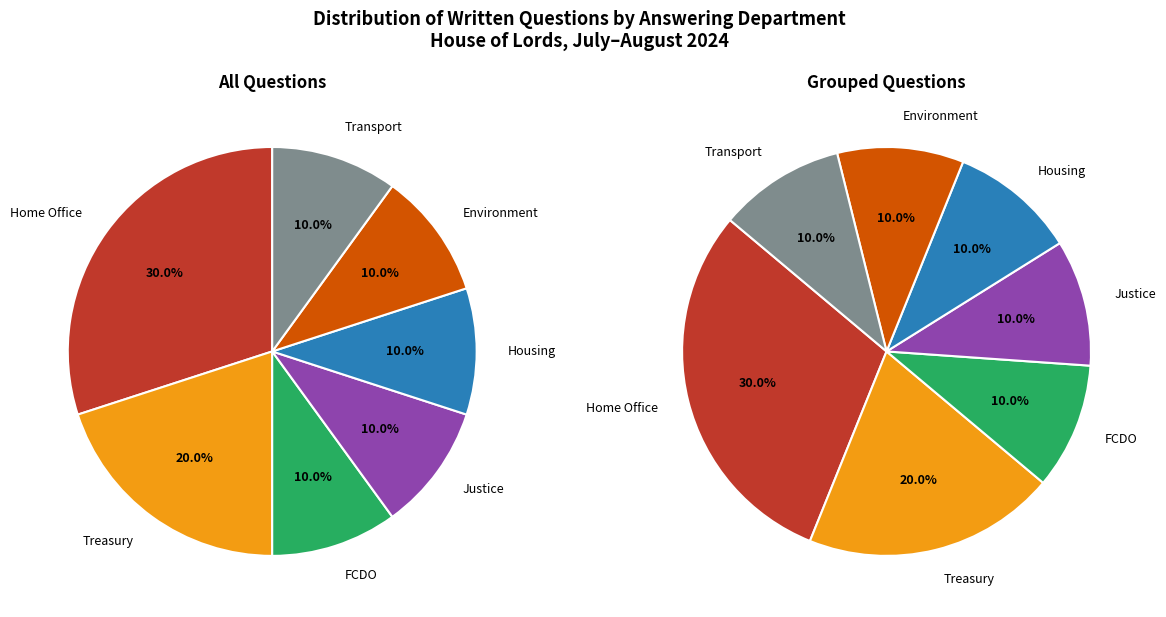

Does Ministry of Housing, Communities and Local Government account for over 50% of the chart?

No